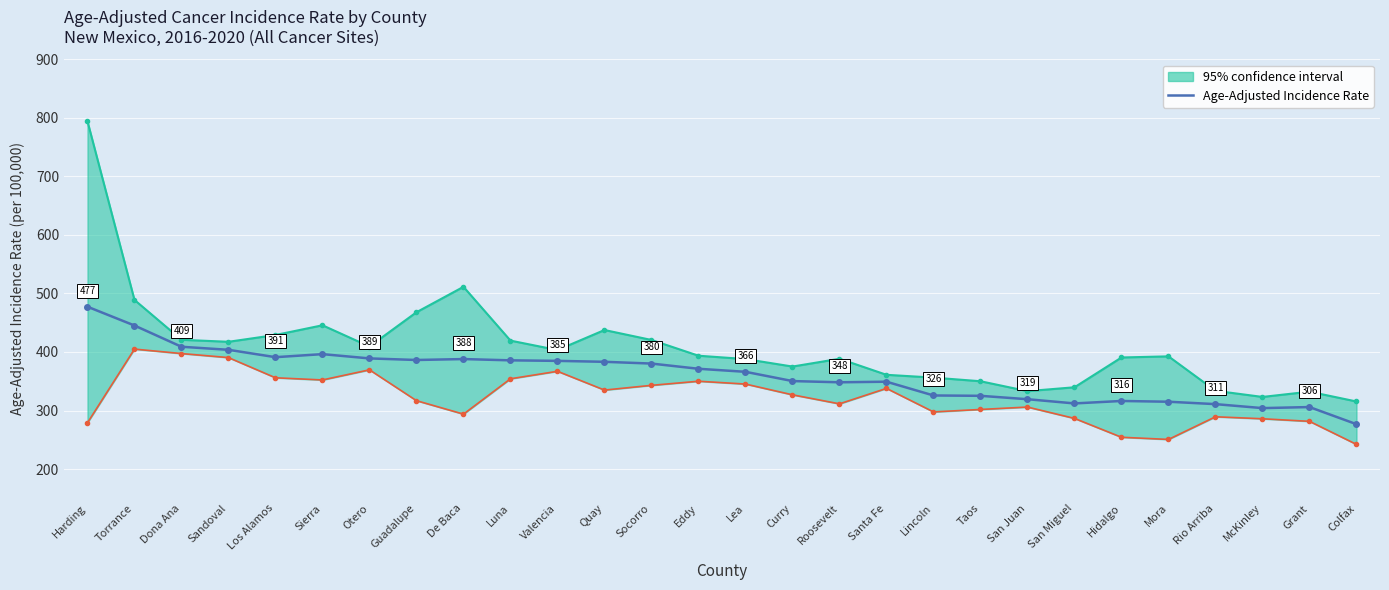

Where is the first local minimum?

Los Alamos